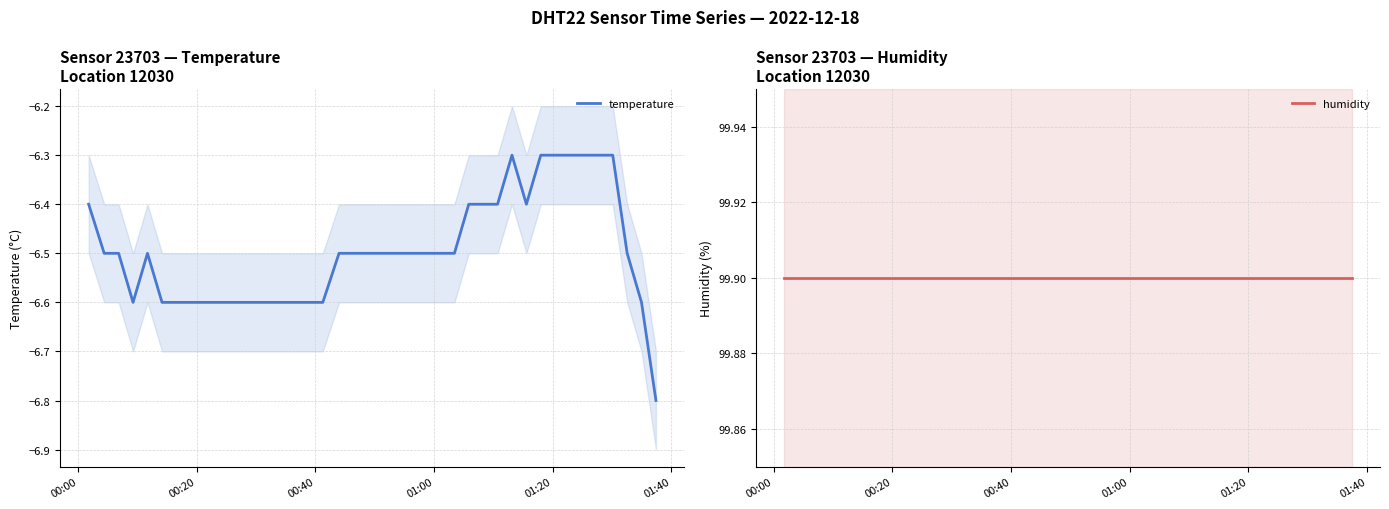

True or false: humidity and temperature cross at least once.

False